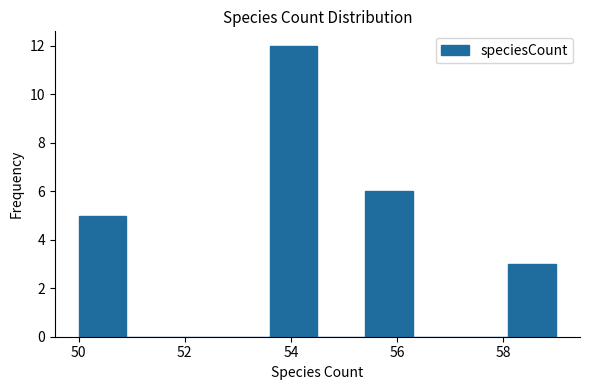

Reading left to right, transcribe this chart: for each bar, give the range it covers on the x-axis and its height. Neither the bar edges nor the heights are printed on the chart, so give them approximately, as read against the axes.

50.0 to 50.9: 5
50.9 to 51.8: 0
51.8 to 52.7: 0
52.7 to 53.6: 0
53.6 to 54.5: 12
54.5 to 55.4: 0
55.4 to 56.3: 6
56.3 to 57.2: 0
57.2 to 58.1: 0
58.1 to 59.0: 3